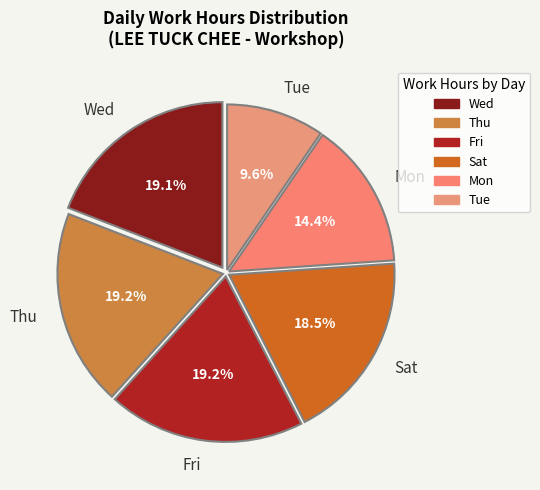

How many slices are in this pie chart?

6